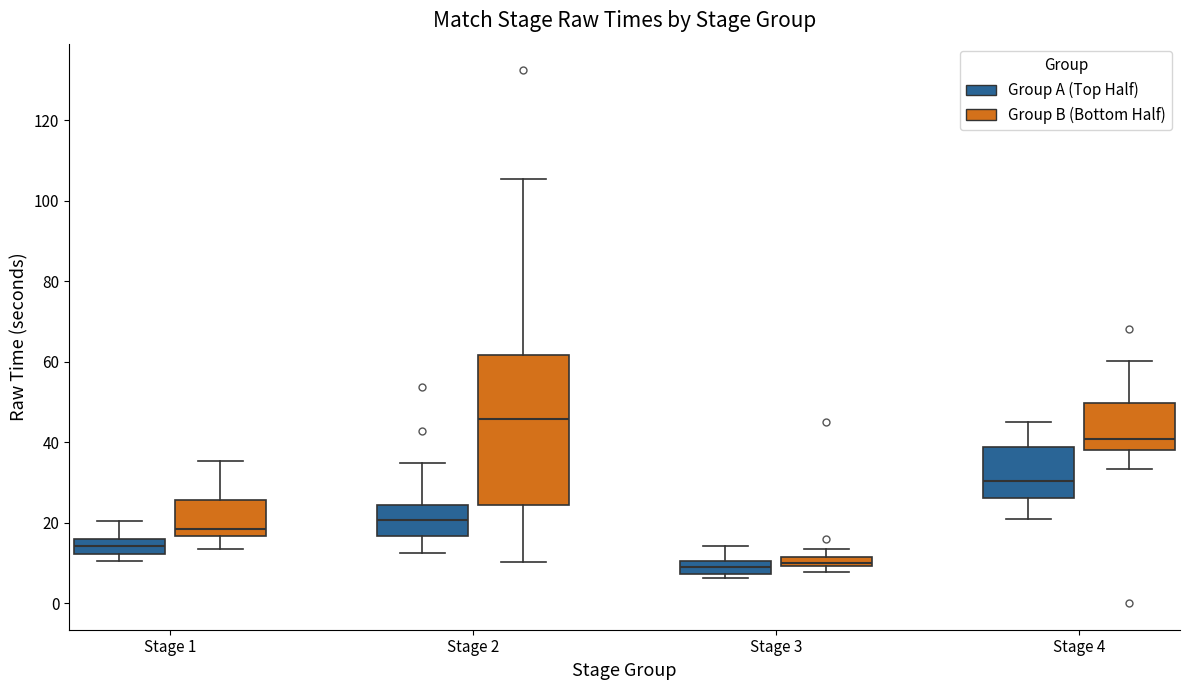

Where does the upper whisker of the box for Stage 4 (Group B (Bottom Half)) end on the y-axis? The values are not printed on the chart, so give them approximately, as read against the axis.

60